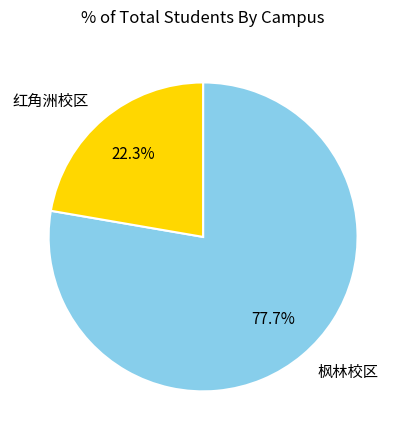

Combined, do 枫林校区 and 红角洲校区 account for over 50%?

Yes